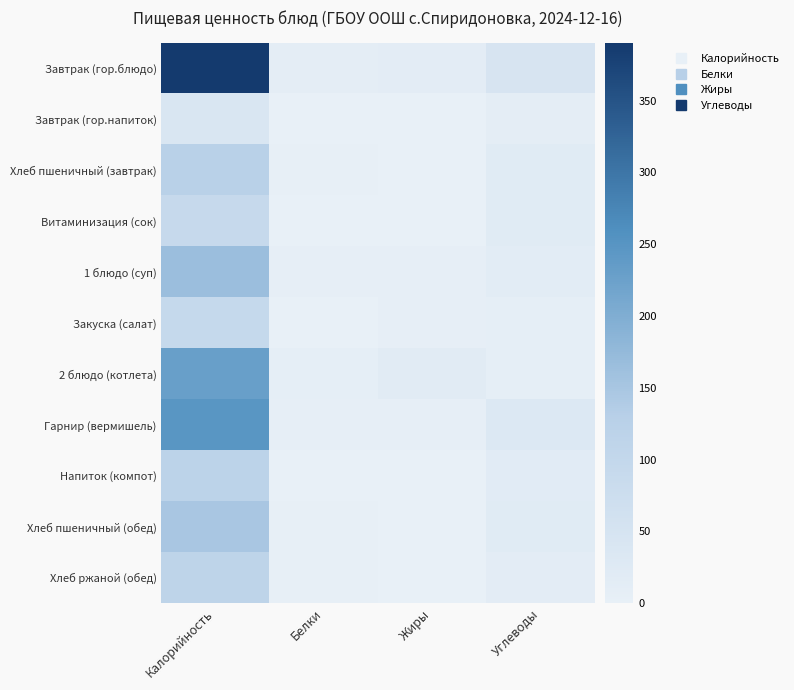

Reading left to right, what are all the values shown in this chart?

Завтрак (гор.блюдо): Калорийность=390.0	Белки=11.0	Жиры=13.0	Углеводы=47.0
Завтрак (гор.напиток): Калорийность=40.0	Белки=0.0	Жиры=0.0	Углеводы=10.0
Хлеб пшеничный (завтрак): Калорийность=125.0	Белки=3.0	Жиры=1.0	Углеводы=20.0
Витаминизация (сок): Калорийность=92.0	Белки=1.0	Жиры=0.2	Углеводы=20.2
1 блюдо (суп): Калорийность=166.0	Белки=5.0	Жиры=6.0	Углеводы=16.0
Закуска (салат): Калорийность=94.0	Белки=1.0	Жиры=5.0	Углеводы=9.0
2 блюдо (котлета): Калорийность=229.0	Белки=7.0	Жиры=19.0	Углеводы=9.0
Гарнир (вермишель): Калорийность=247.0	Белки=6.0	Жиры=5.0	Углеводы=32.0
Напиток (компот): Калорийность=118.0	Белки=0.0	Жиры=0.0	Углеводы=17.0
Хлеб пшеничный (обед): Калорийность=149.0	Белки=3.0	Жиры=1.0	Углеводы=20.0
Хлеб ржаной (обед): Калорийность=113.0	Белки=2.0	Жиры=0.0	Углеводы=13.0